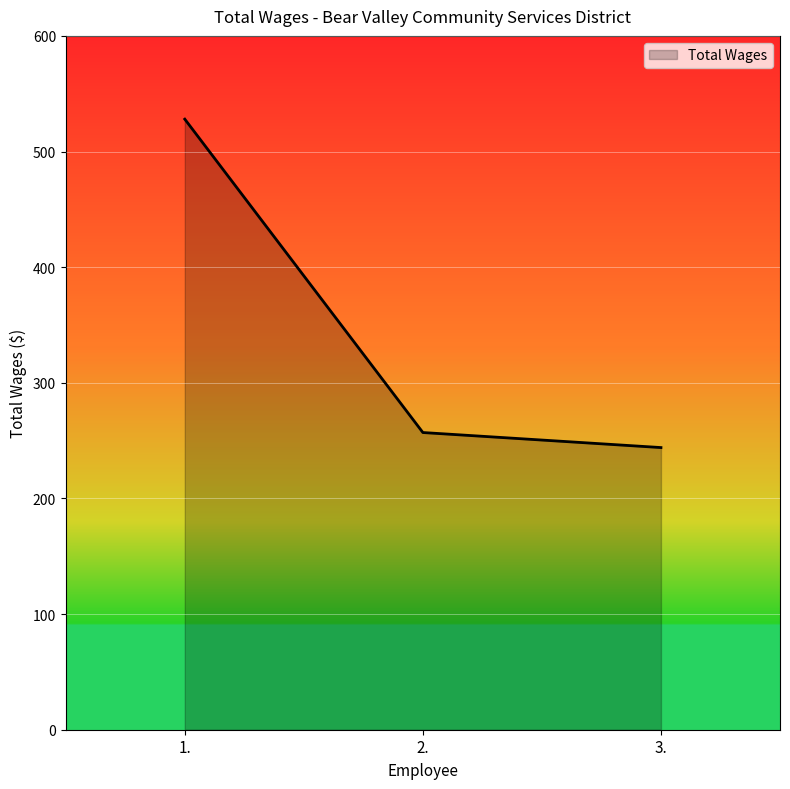

Is it true that the value at 1. is 528?

True